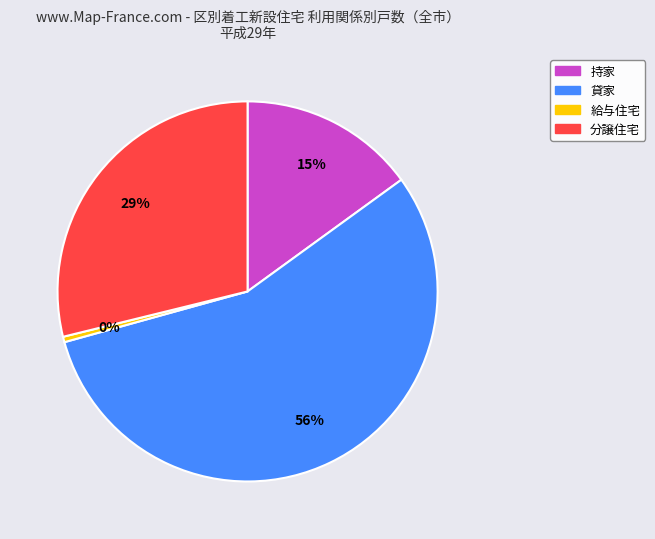

What is the smallest slice in the pie chart?

給与住宅